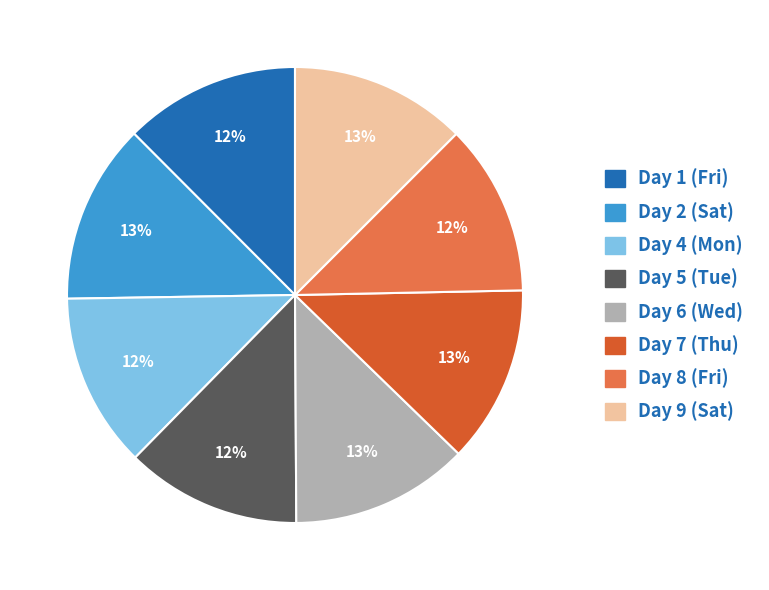

Is there a majority slice in this chart?

No